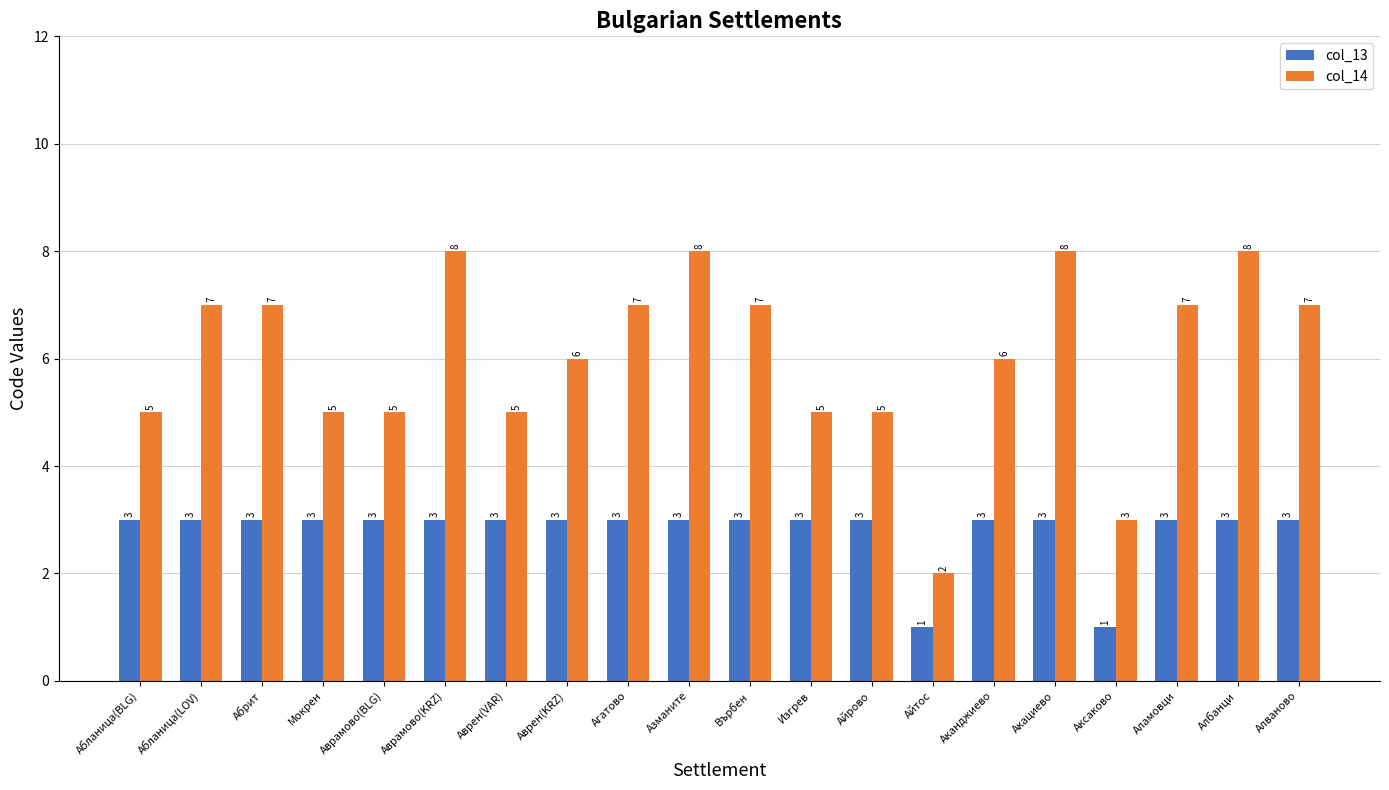

The col_14 series shows 5 at Айрово. True or false?

True